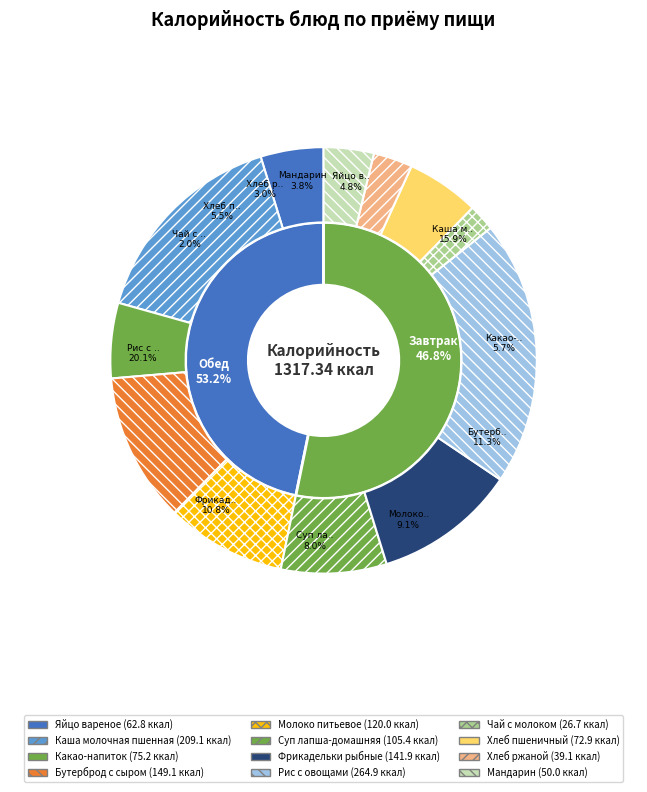

Is there a majority slice in this chart?

No